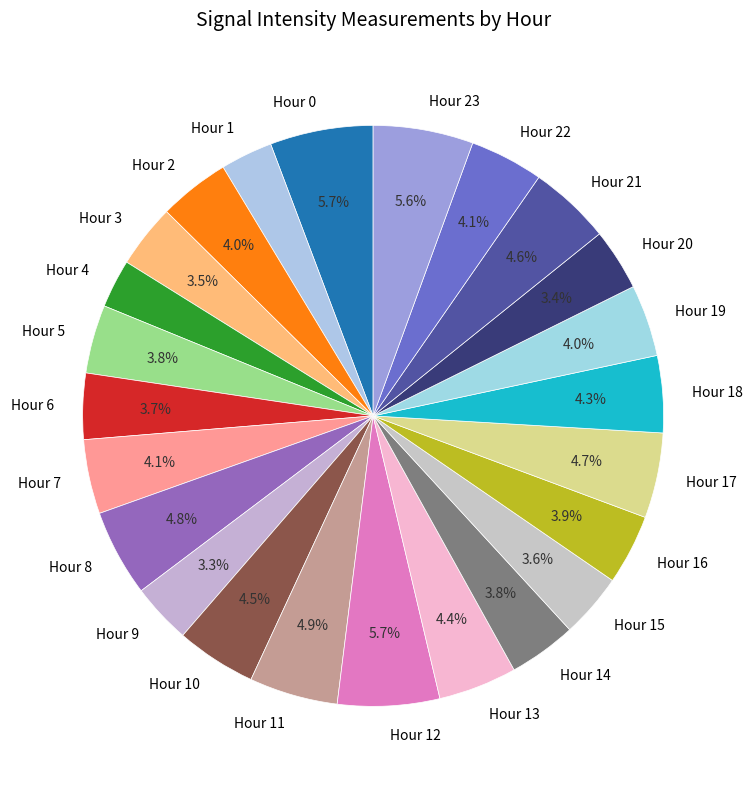

Is there any slice that represents more than half of the pie?

No